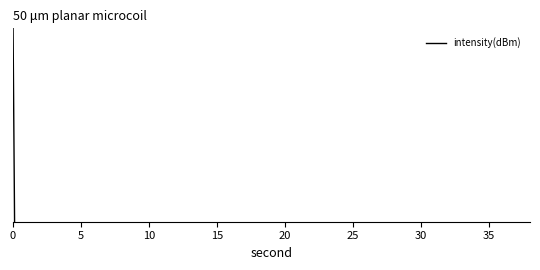

What is the difference between the maximum and minimum values?

90.7